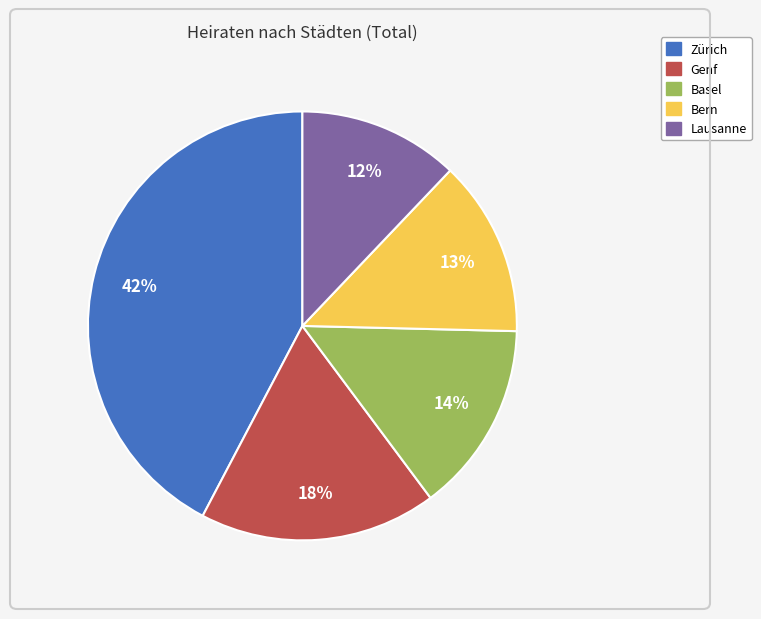

To the nearest percent, what is the average slice percentage?

20%